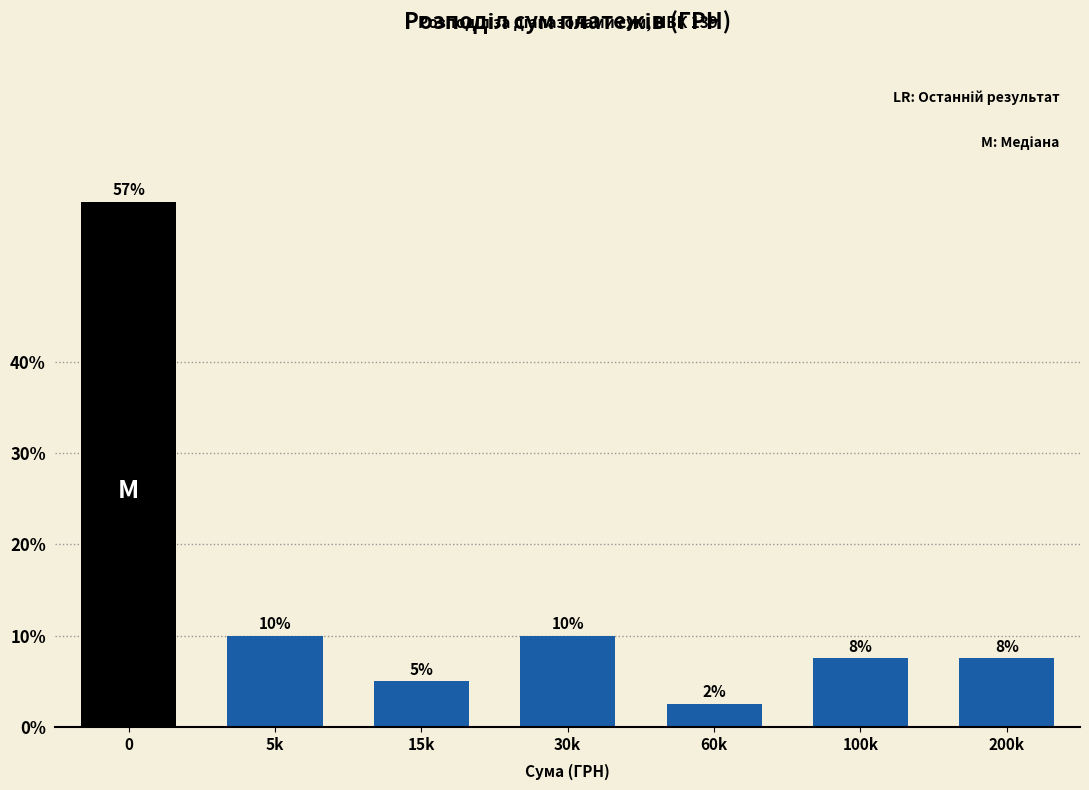

Does the chart contain any negative values?

No